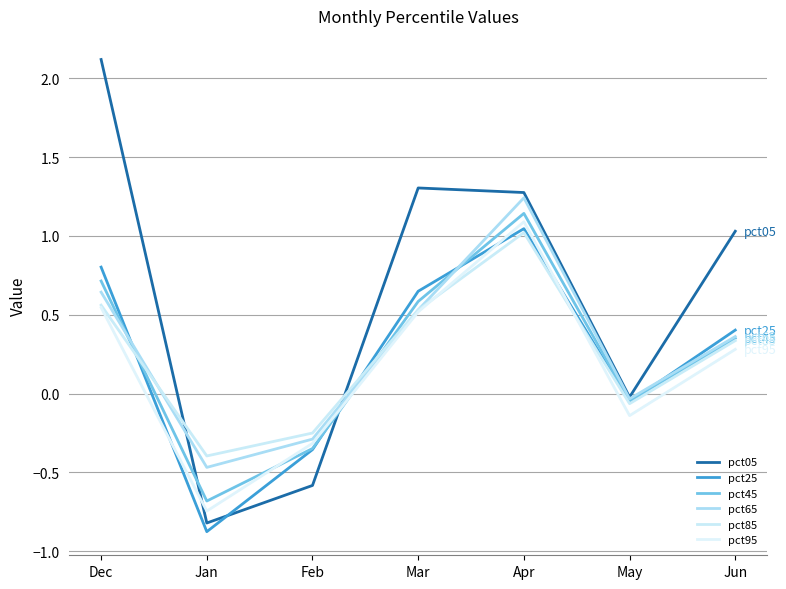

The pct85 series shows 0.7 at Dec. True or false?

False